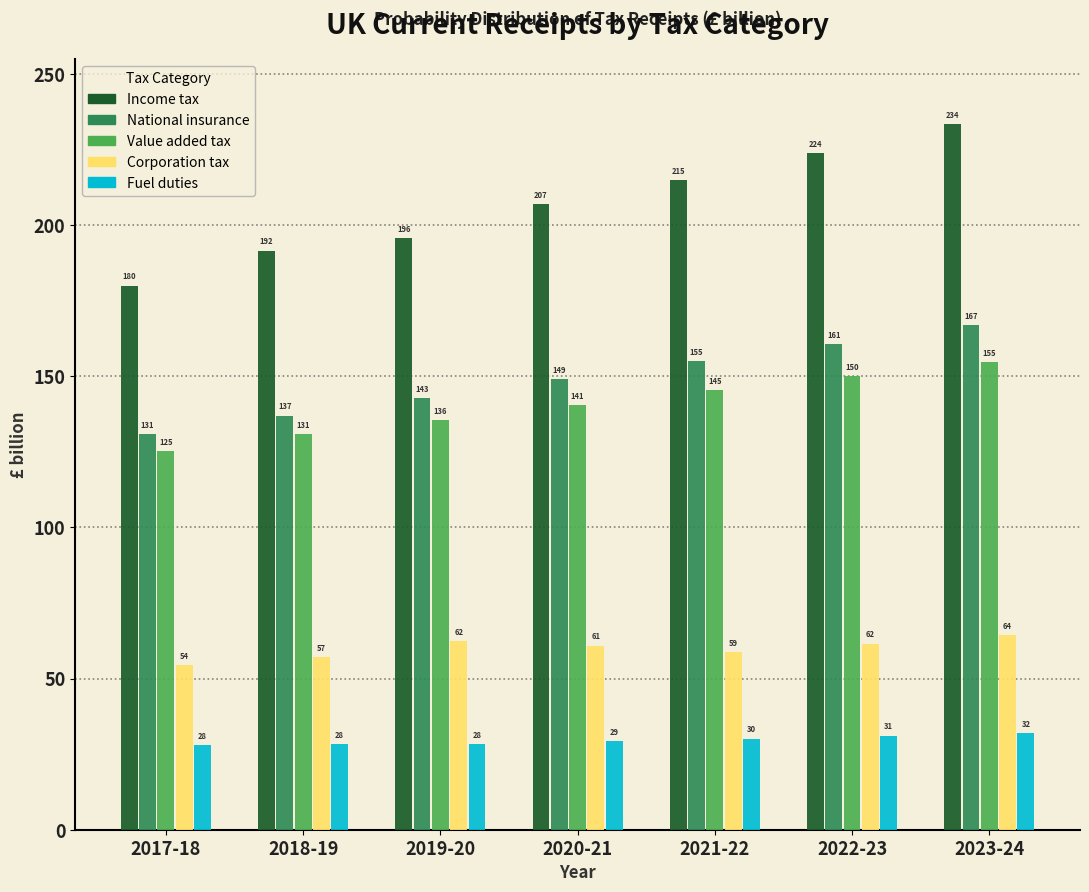

At which label does National insurance reach its peak?

2023-24